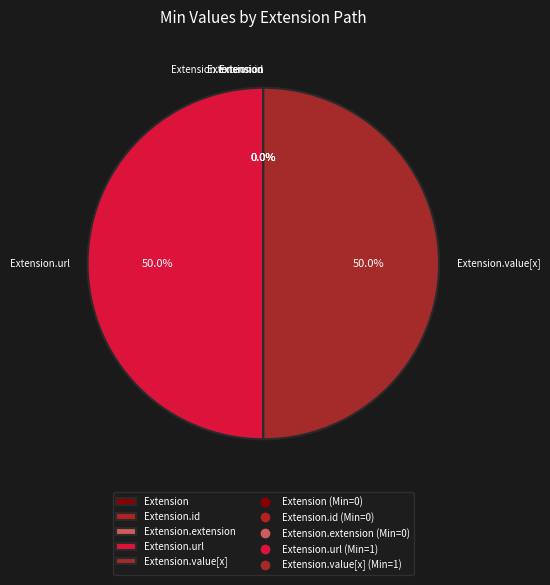

What is the ratio of the value at Extension.value[x] to the value at Extension.url?

1.0